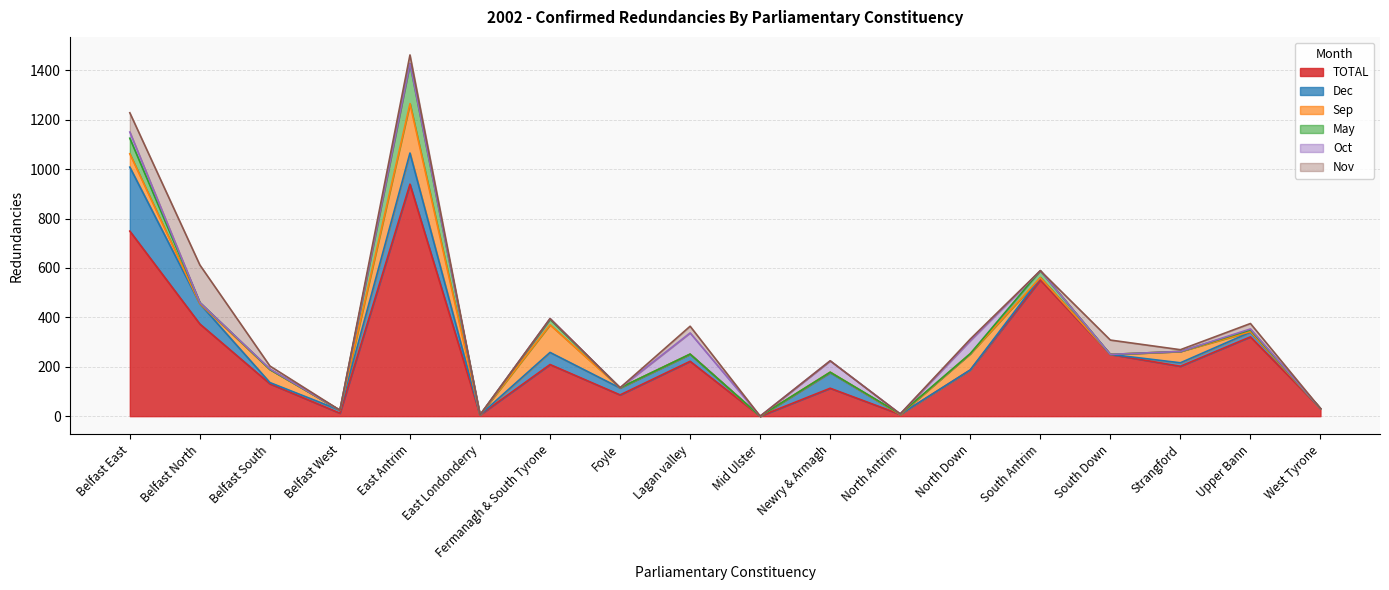

Between Belfast East and Belfast South, which is larger?

Belfast East